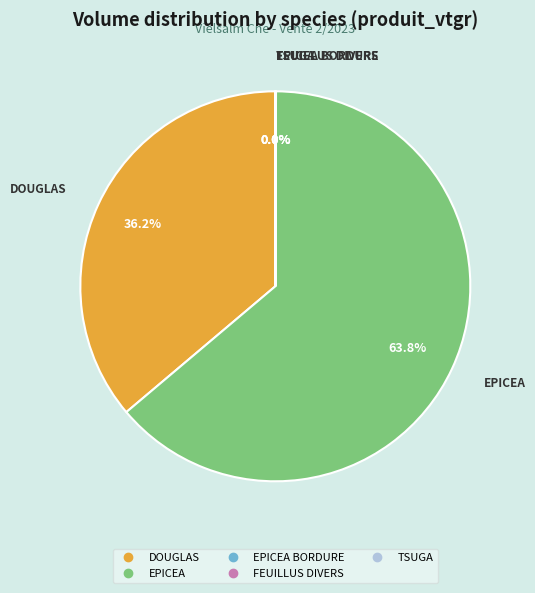

Is there any slice that represents more than half of the pie?

Yes